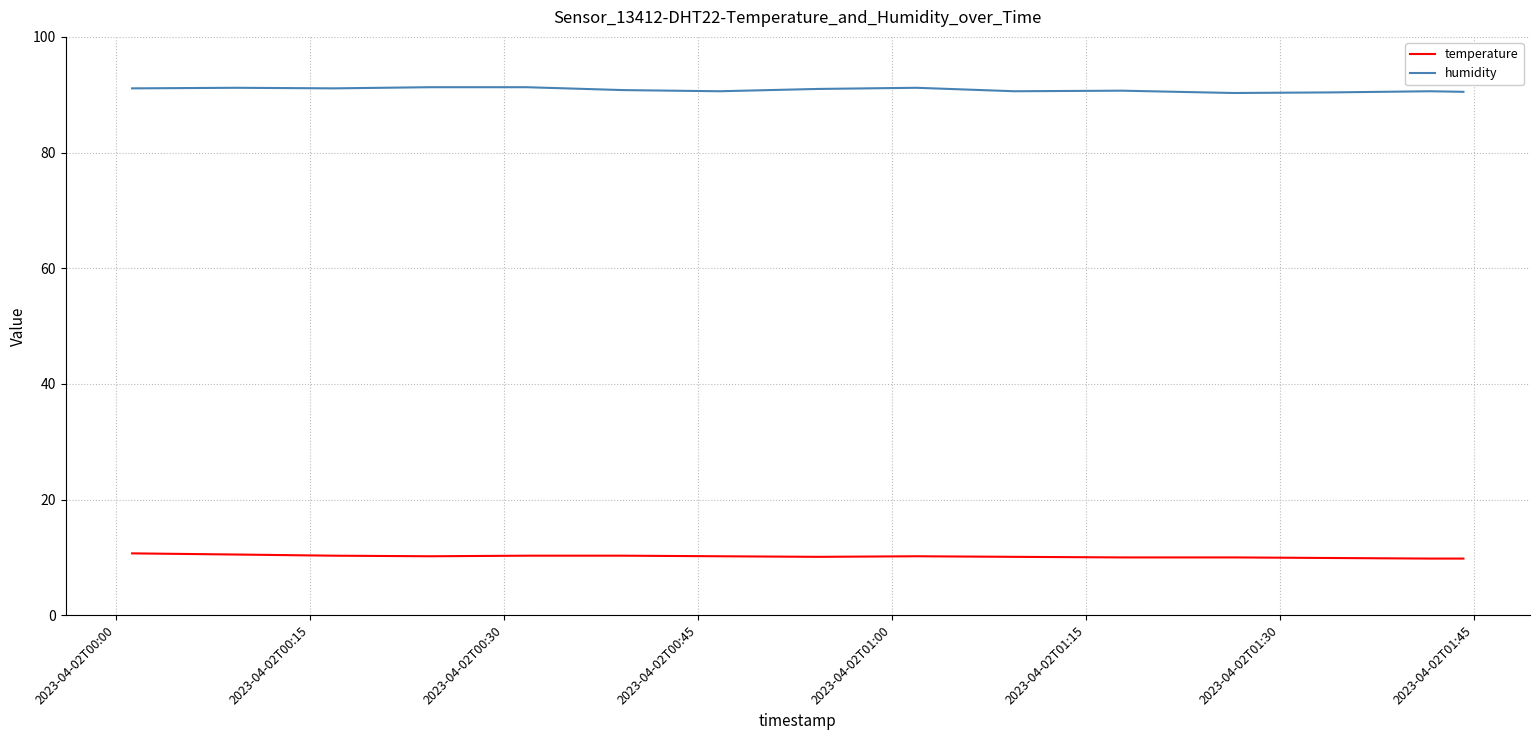

What is the highest value of the humidity series?

91.3